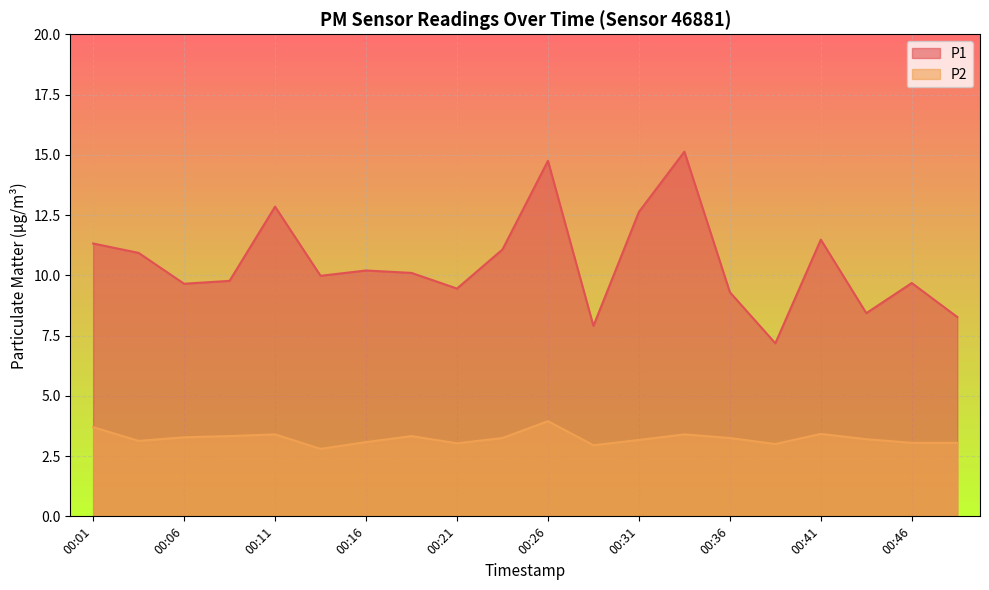

What is the average value of the P2 series?

3.2